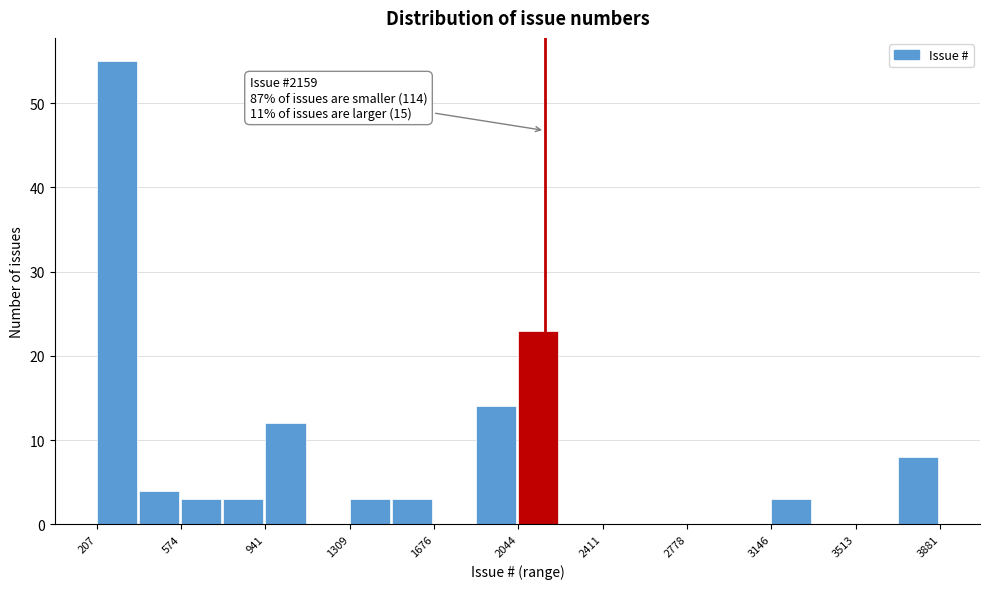

Around what value on the x-axis is the tallest bar? Give the approximate position of its centre, as read against the axis.

300